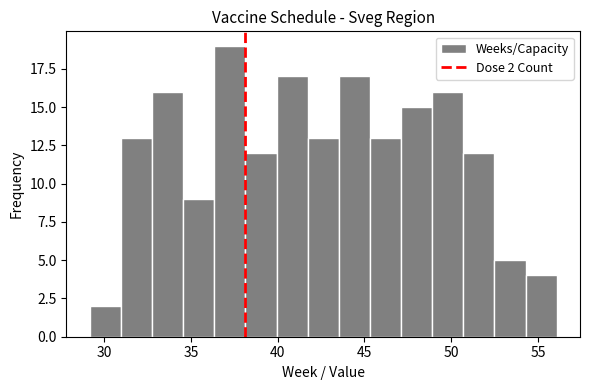

Read against the x-axis, roughly where is the centre of the tallest bar?

37.0